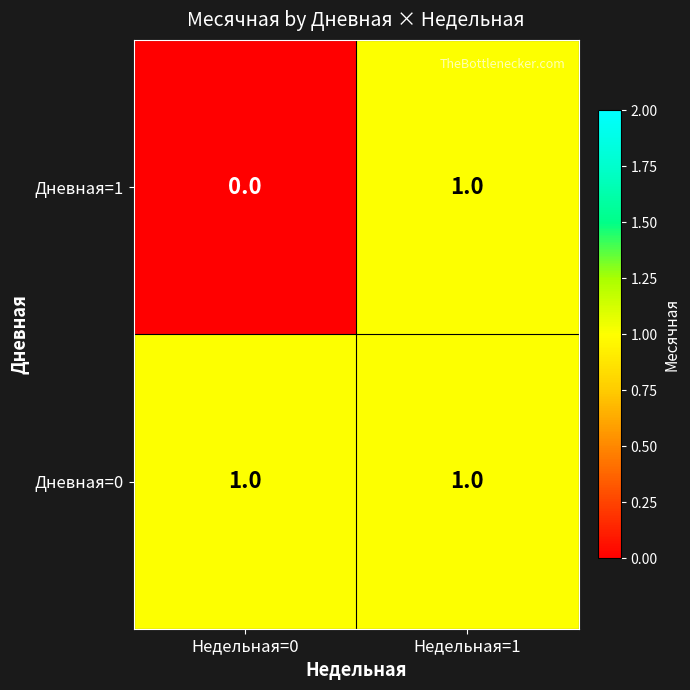

Rank the categories by Дневная=1 value from highest to lowest.

Недельная=1, Недельная=0